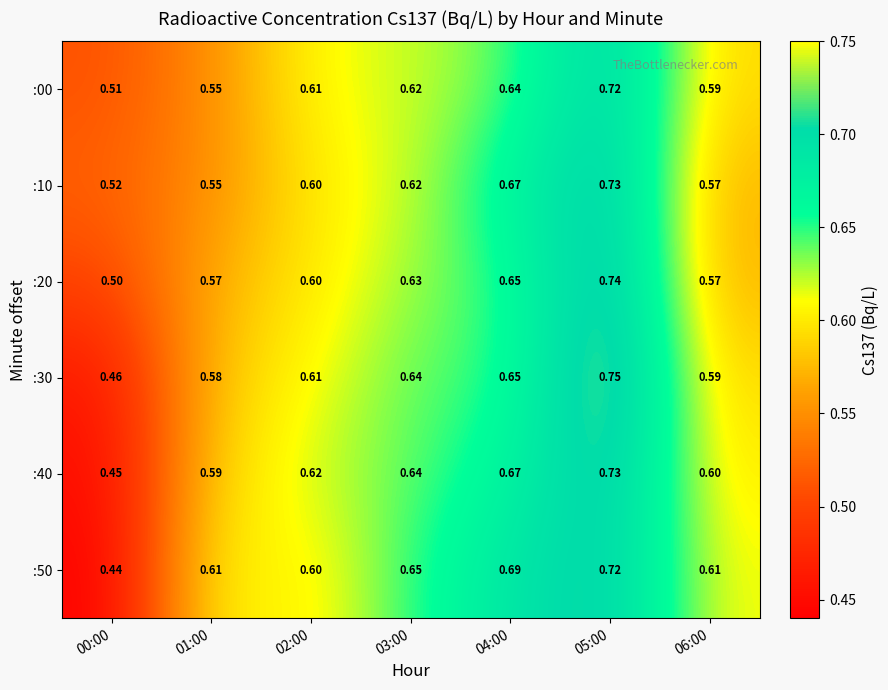

Which series changed the most between 01:00 and 06:00?

:00